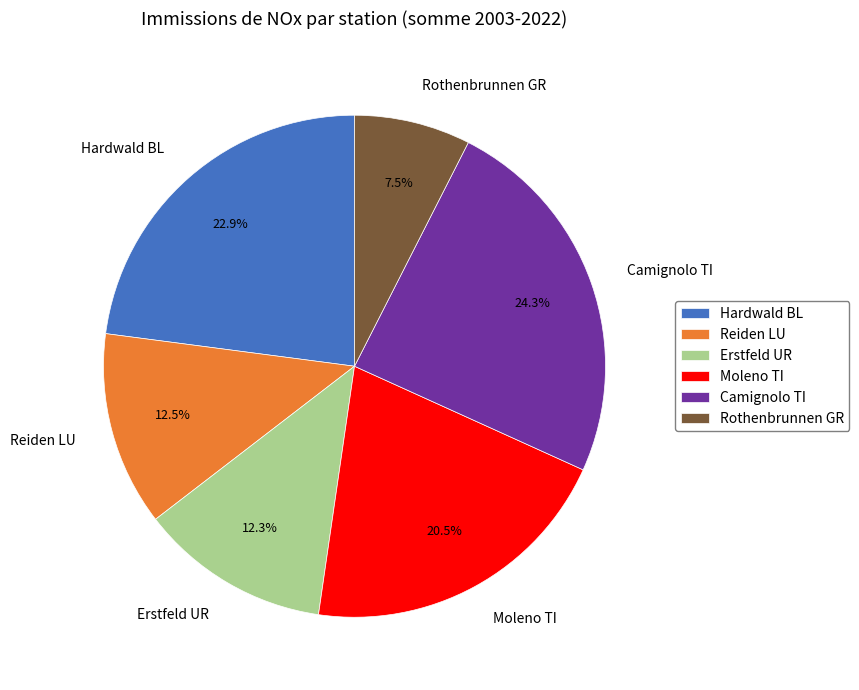

Approximately how many times larger is the value at Hardwald BL compared to Moleno TI?

1.1